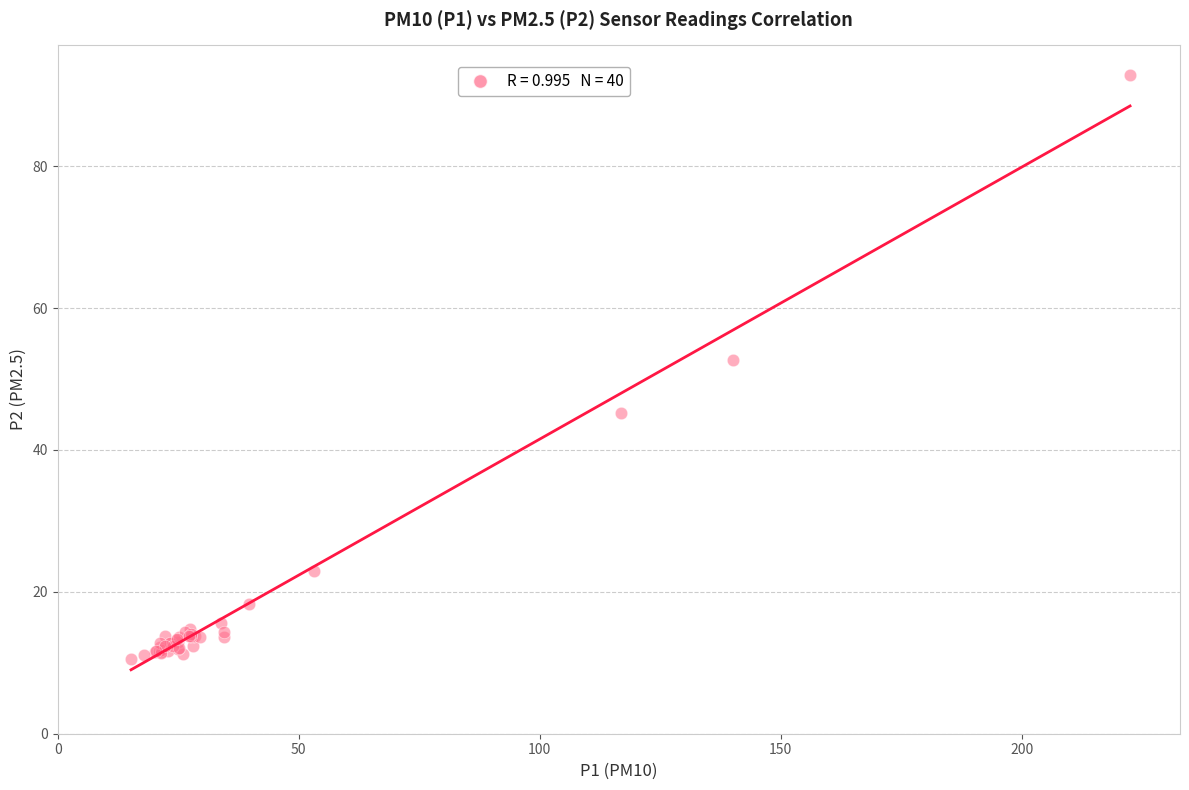

What Y value in the scatter plot is closest to 51?

52.8